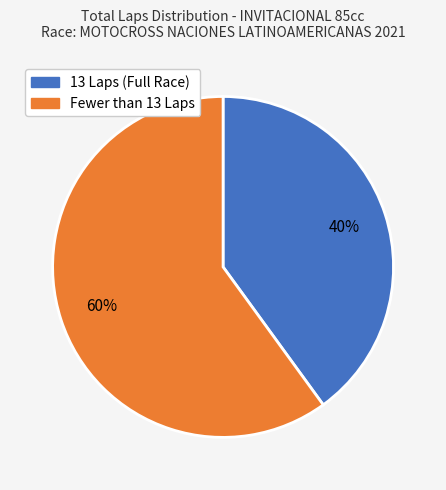

Count the number of slices in the pie.

2